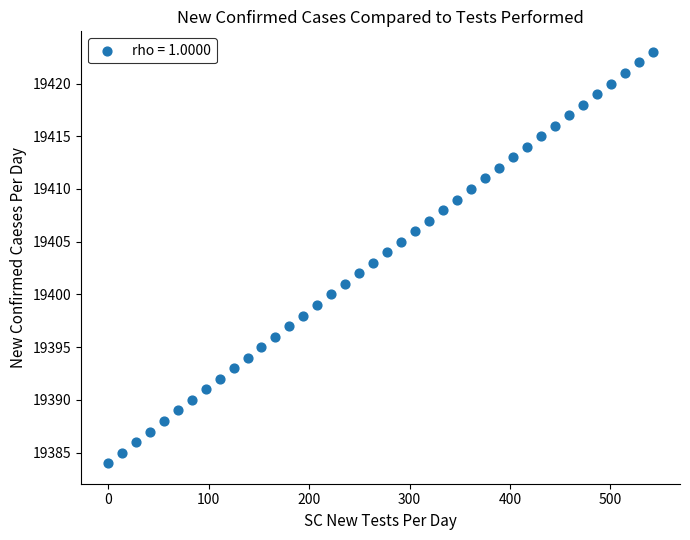

What is the range of Y values (max minus min)?

39